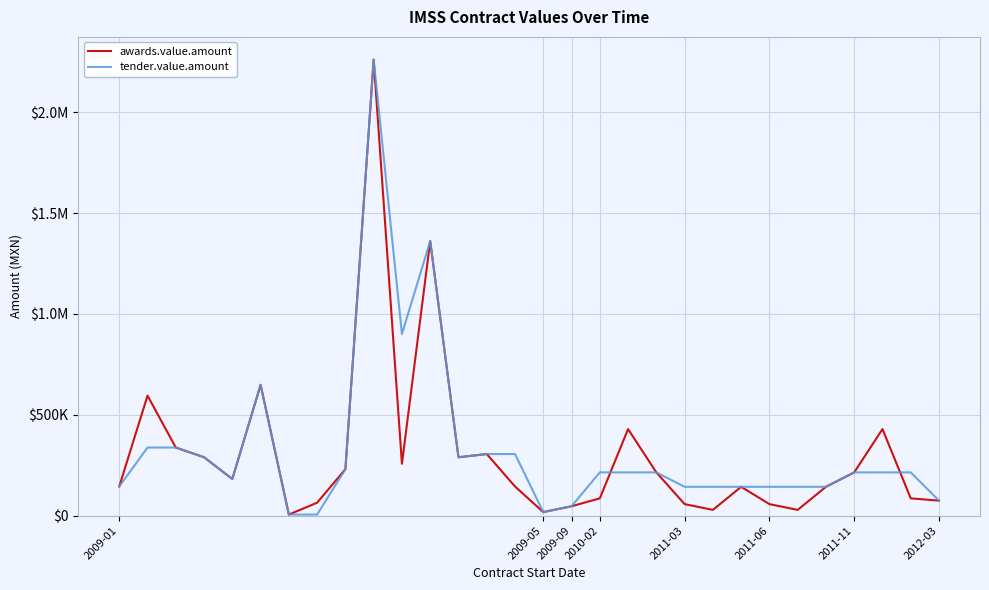

True or false: awards.value.amount and tender.value.amount intersect in this chart.

True